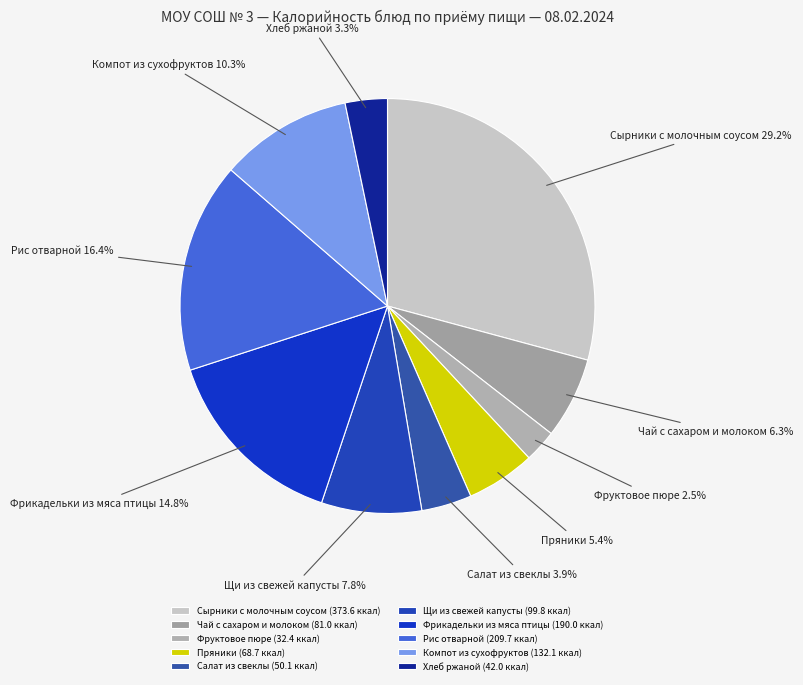

To the nearest percent, what is the difference between the Рис отварной and Сырники с молочным соусом slice percentages?

13%